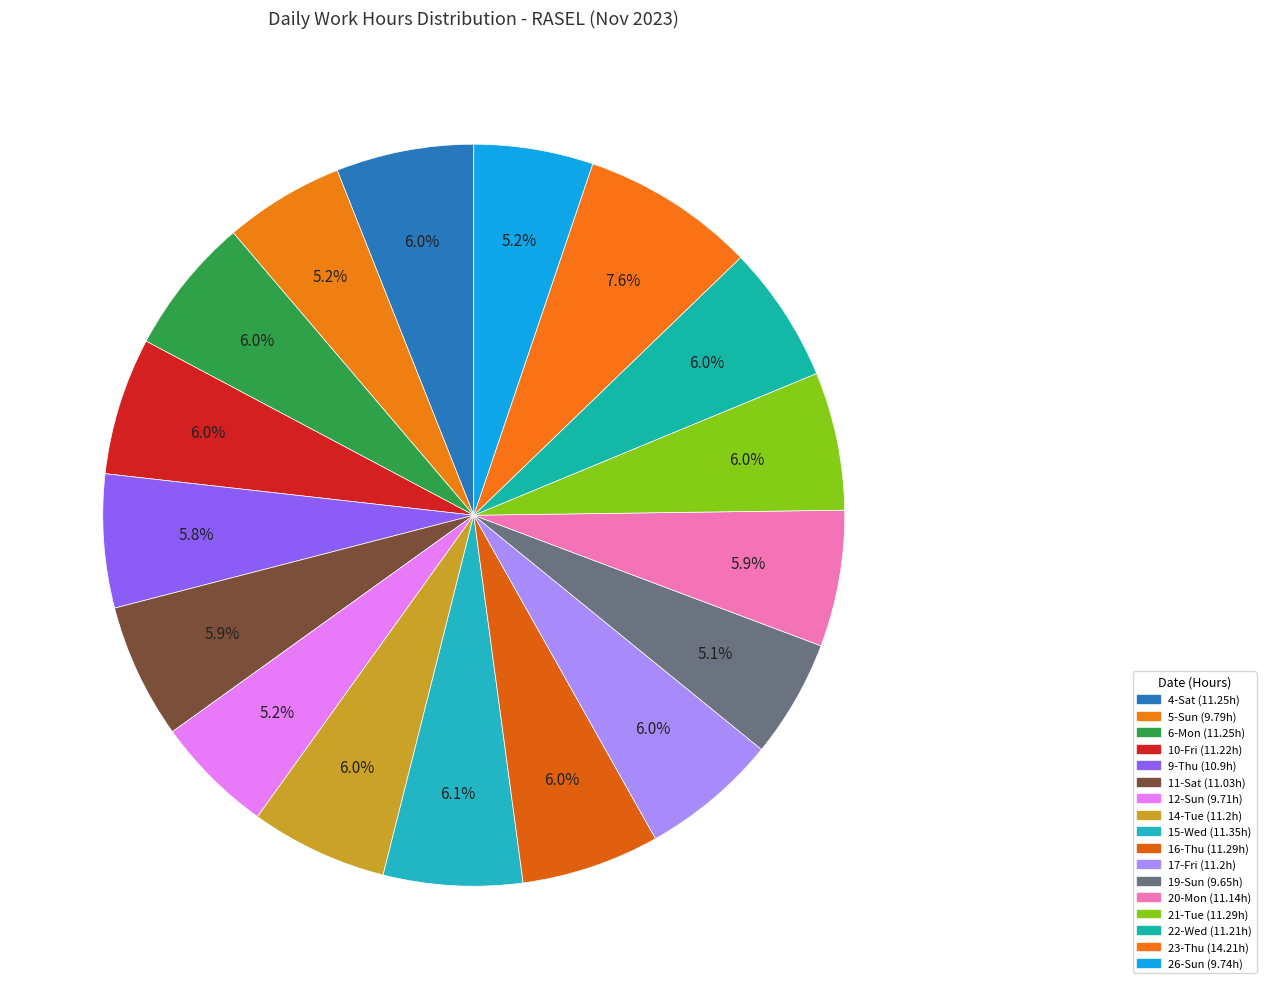

Does 20-Mon account for over 50% of the chart?

No